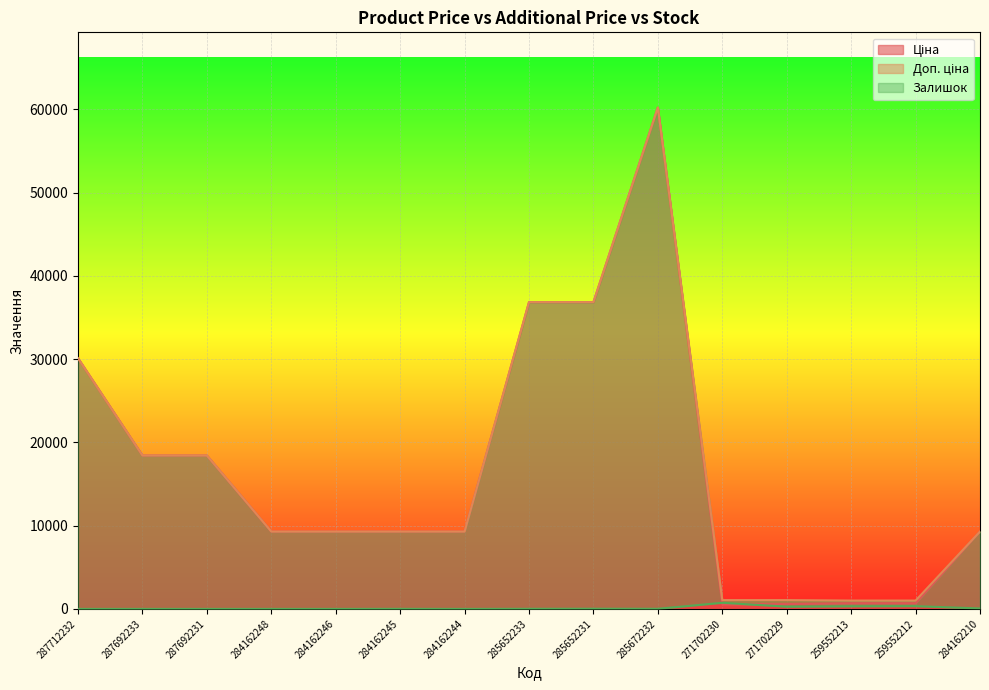

The value of Залишок at 287712232 is 0.0. True or false?

True